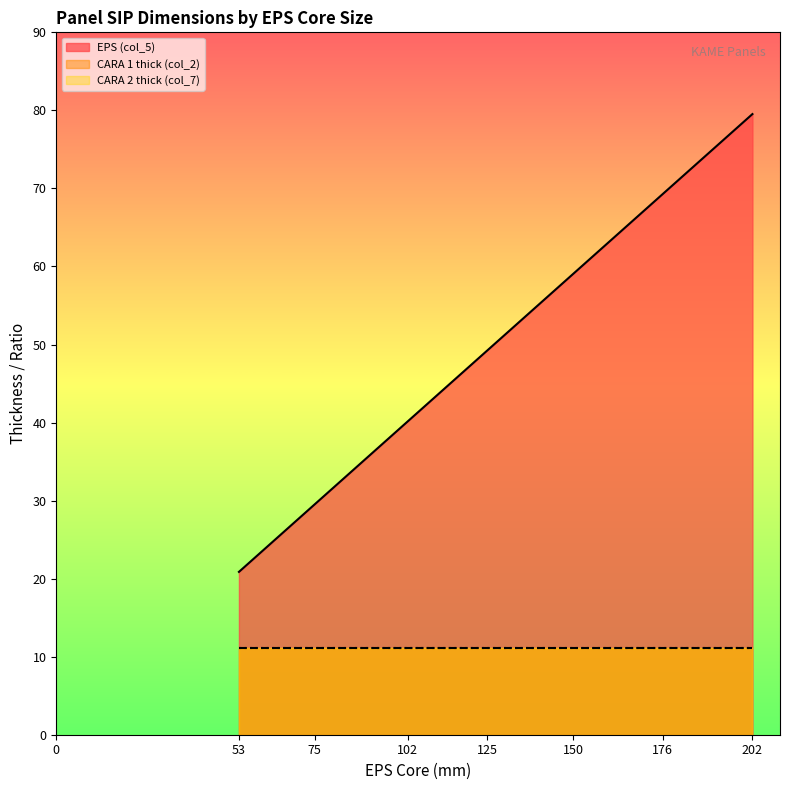

At how many categories does at least one series exceed 36?

5